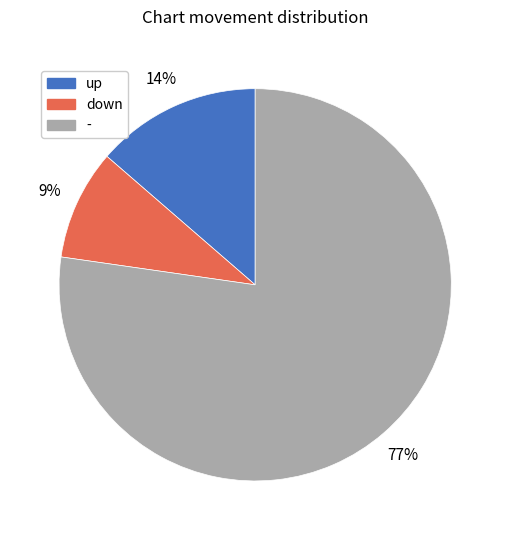

Between - and down, which is larger?

-